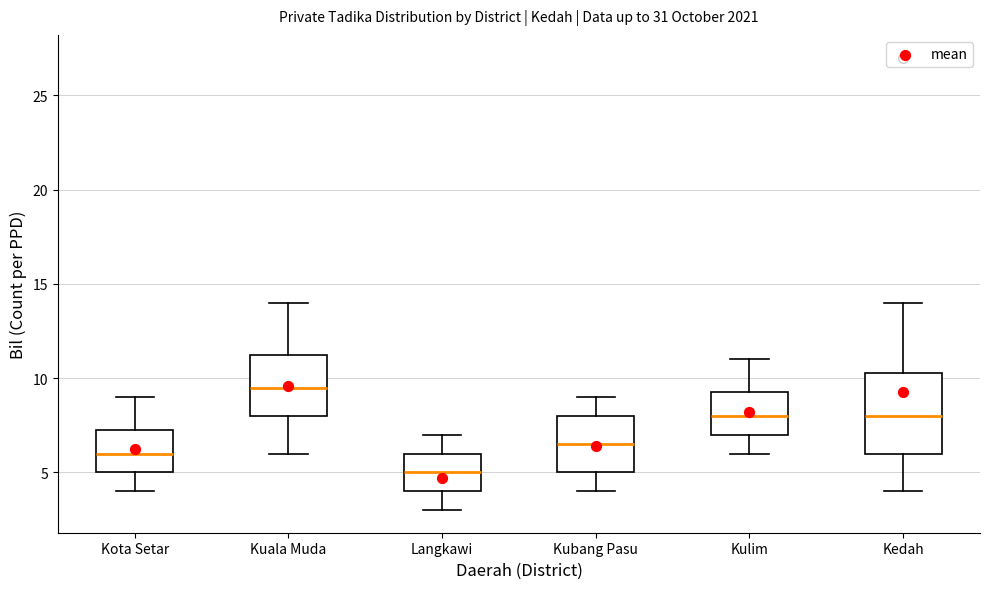

Reading left to right, transcribe this box plot: for each box, give where its median line is, the range the box spans, and where its two whiskers end, as read against the y-axis. The values are not printed on the chart, so give them approximately, as read against the axis.

Kota Setar: median 6.0, box 5.0 to 7.5, whiskers 4.0 to 9.0
Kuala Muda: median 9.5, box 8.0 to 11.5, whiskers 6.0 to 14.0
Langkawi: median 5.0, box 4.0 to 6.0, whiskers 3.0 to 7.0
Kubang Pasu: median 6.5, box 5.0 to 8.0, whiskers 4.0 to 9.0
Kulim: median 8.0, box 7.0 to 9.5, whiskers 6.0 to 11.0
Kedah: median 8.0, box 6.0 to 10.5, whiskers 4.0 to 14.0